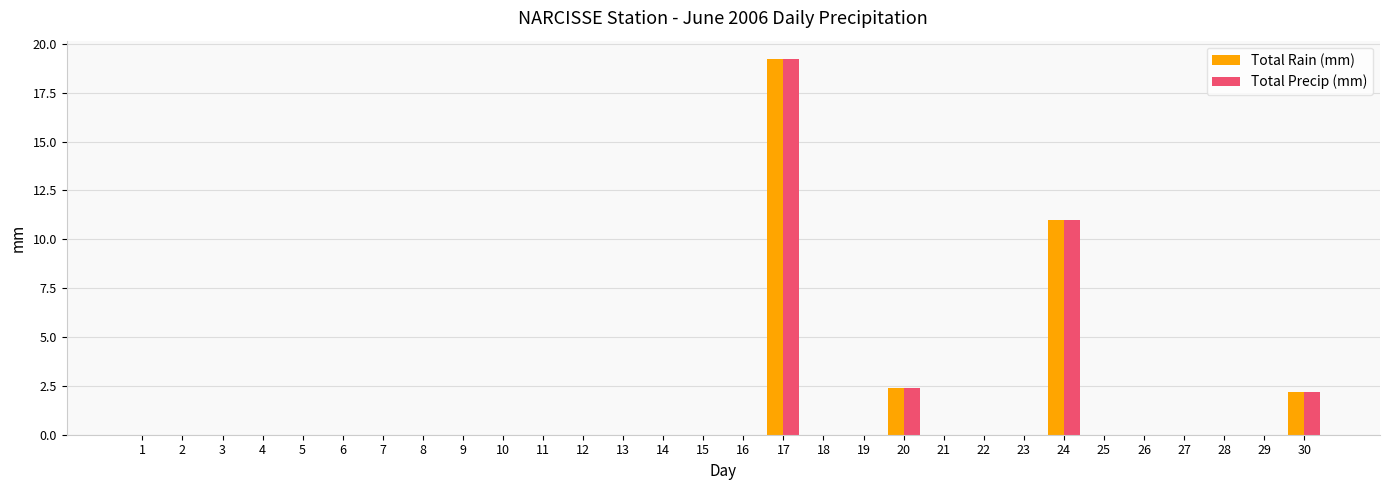

Where is Total Precip (mm) nearest to the value 9?

24